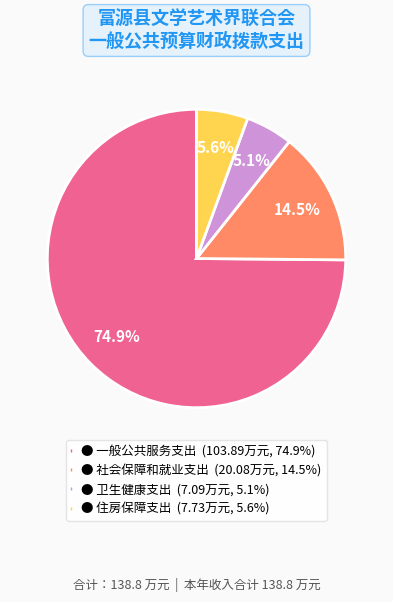

Does any single category account for the majority?

Yes